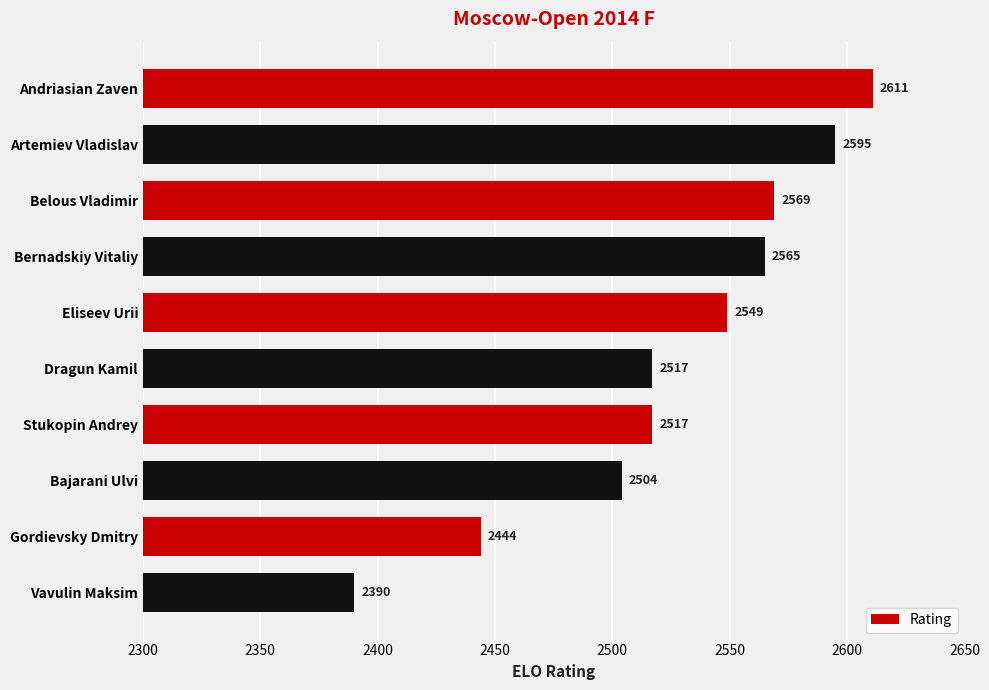

What is the label of the 6th bar from the bottom?

Eliseev Urii